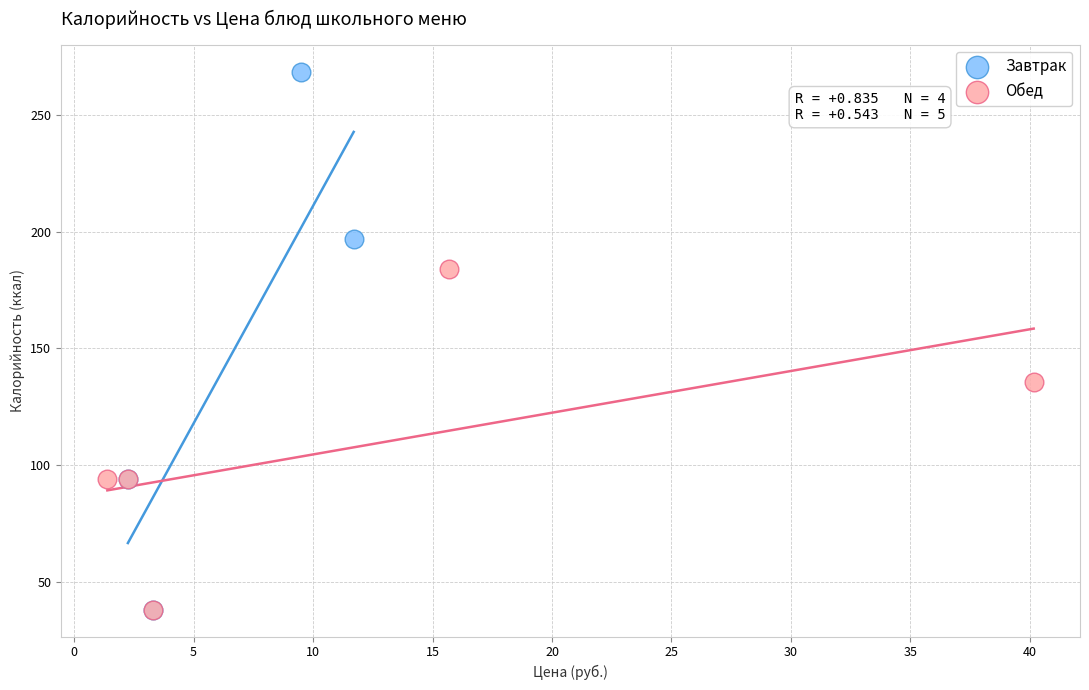

Which series contains the highest Y value?

Завтрак